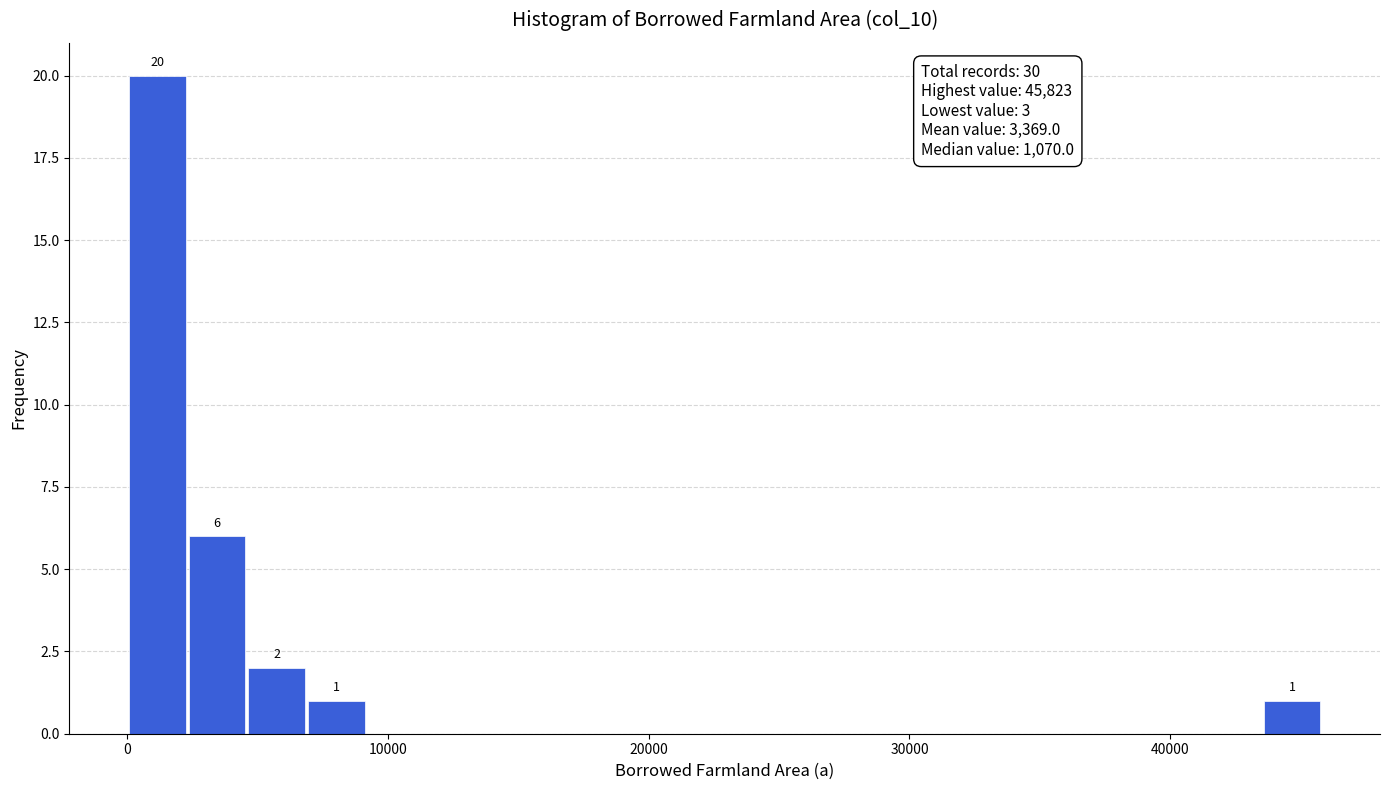

Read against the x-axis, roughly where is the centre of the tallest bar?

1000